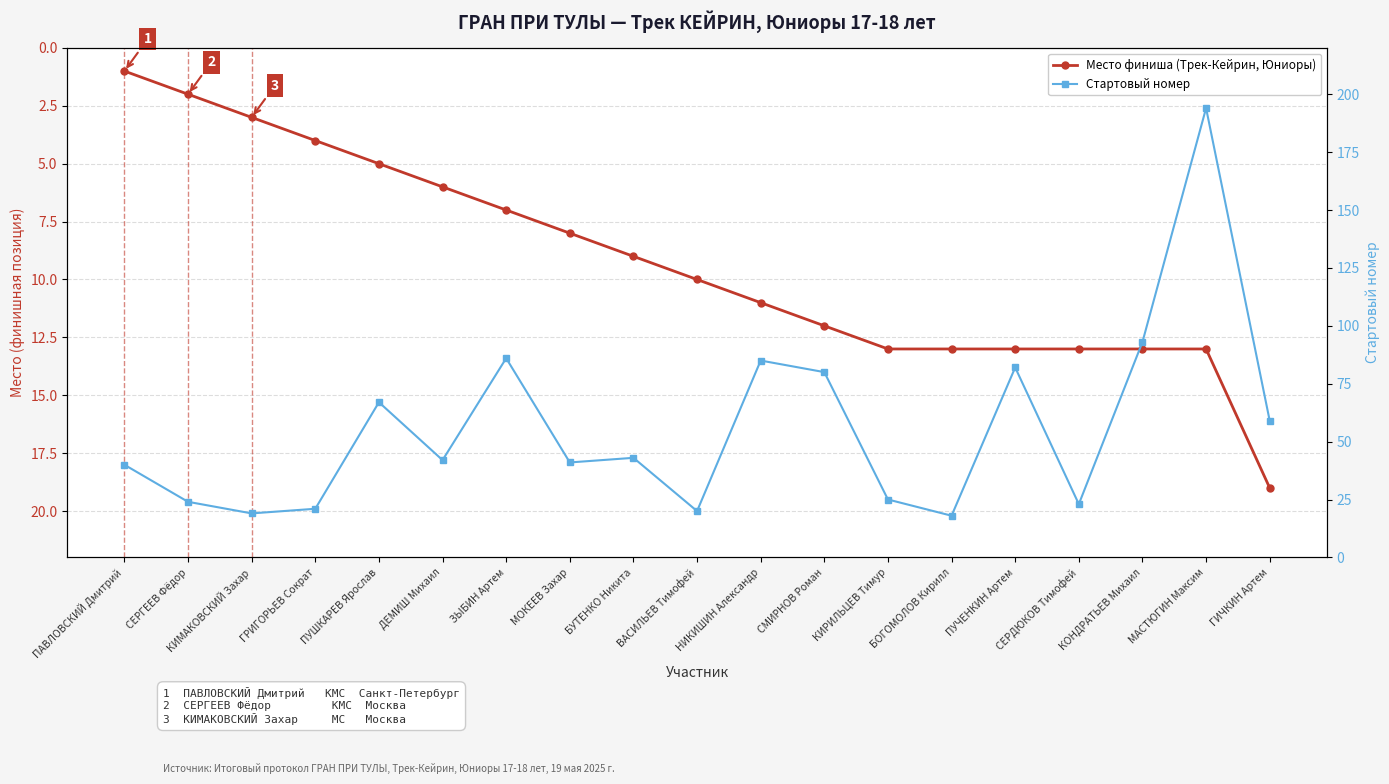

Reading left to right, what are all the values shown in this chart?

Место финиша (Трек-Кейрин, Юниоры): 1	2	3	4	5	6	7	8	9	10	11	12	13	13	13	13	13	13	19
Стартовый номер: 40	24	19	21	67	42	86	41	43	20	85	80	25	18	82	23	93	194	59